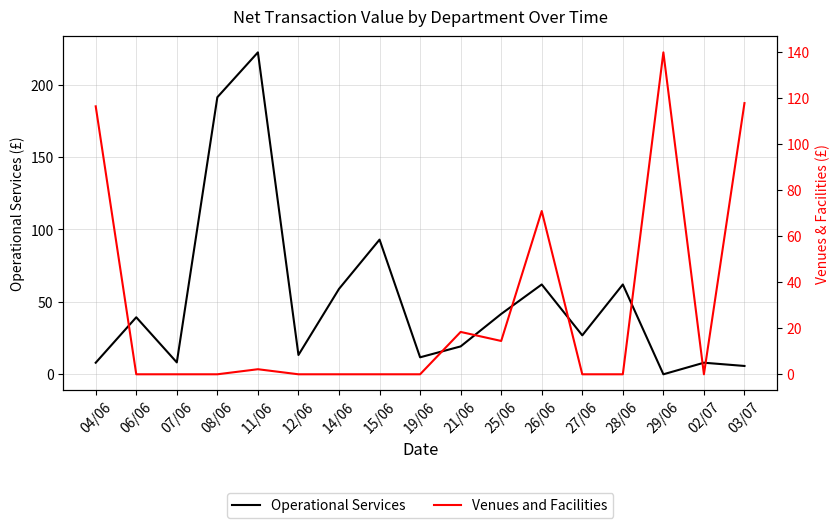

Count the number of categories in the chart.

17